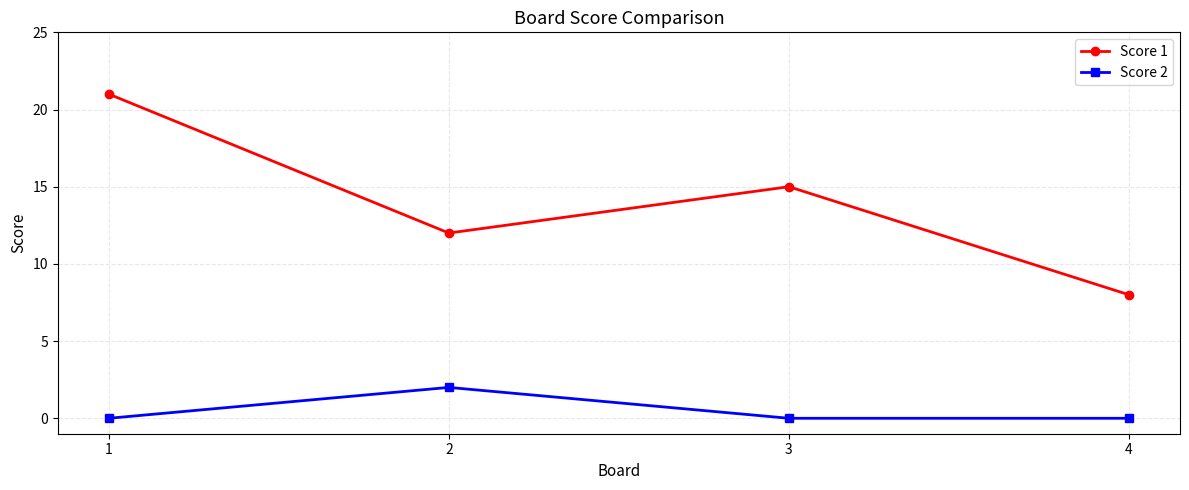

What is the greatest value displayed?

21